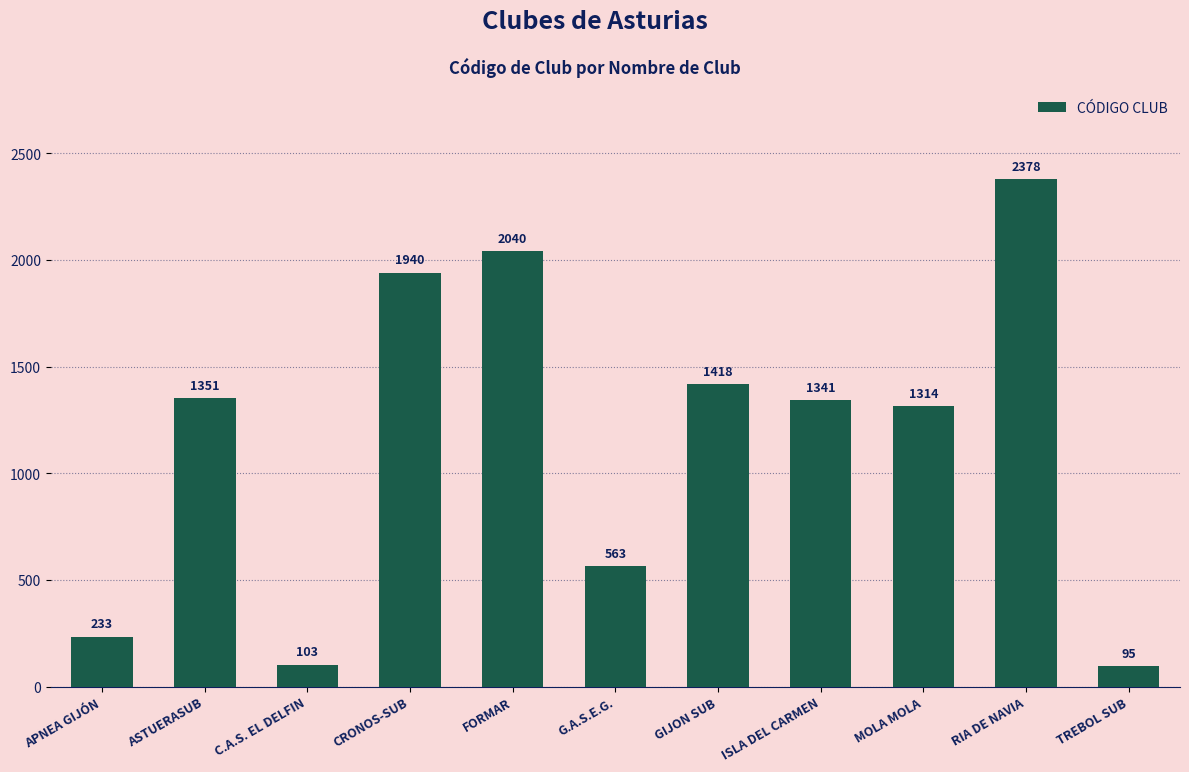

What value does the data have at APNEA GIJÓN?

233